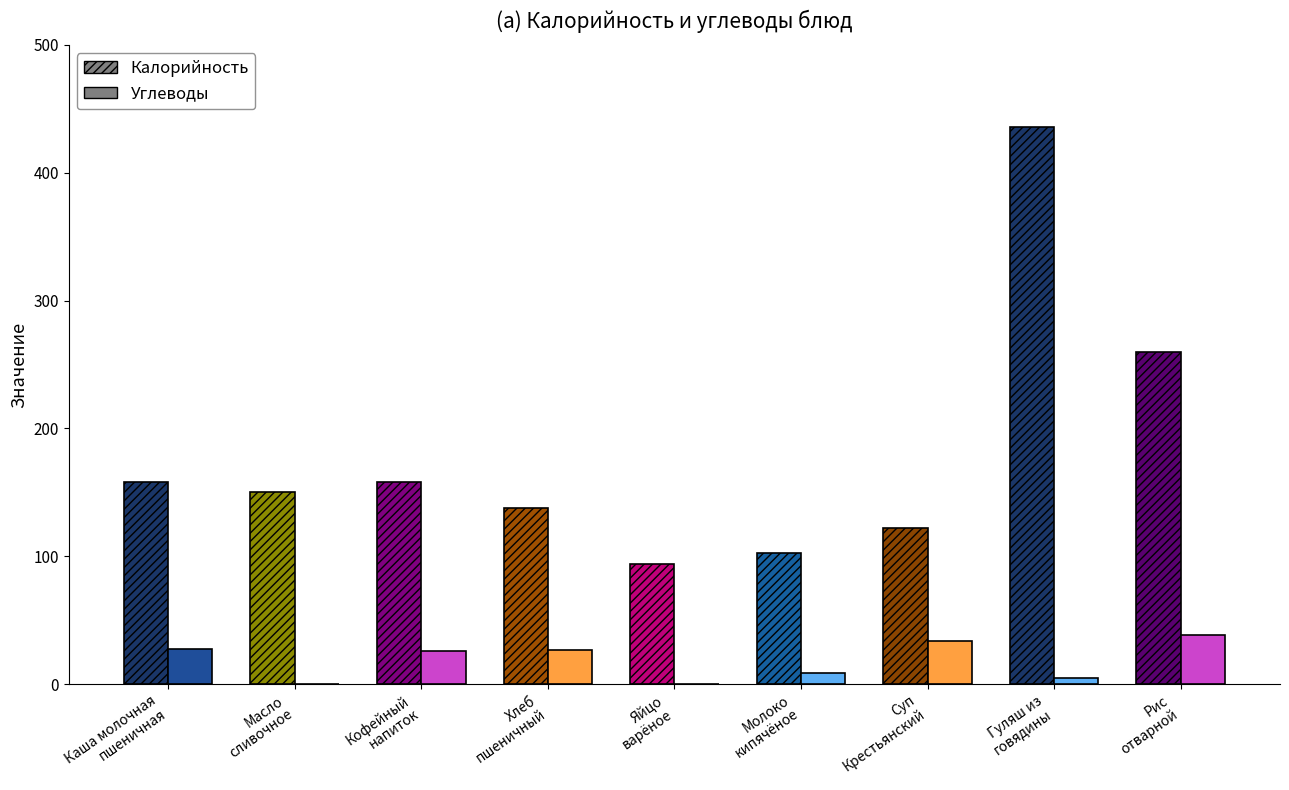

At which label is Калорийность closest to 265?

Рис
отварной